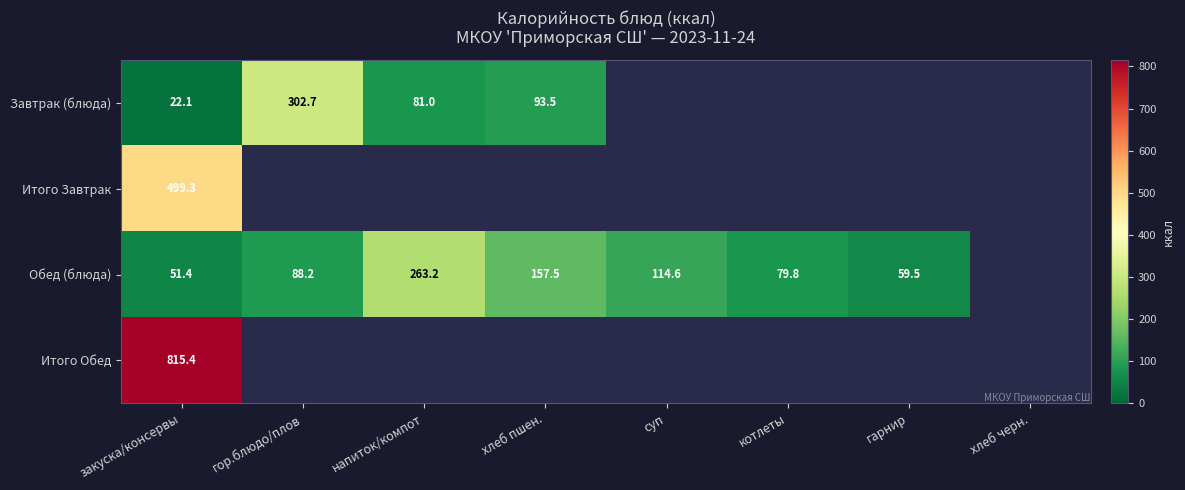

At закуска/консервы, list the series in order from largest to smallest.

Итого Обед, Итого Завтрак, Обед (блюда), Завтрак (блюда)